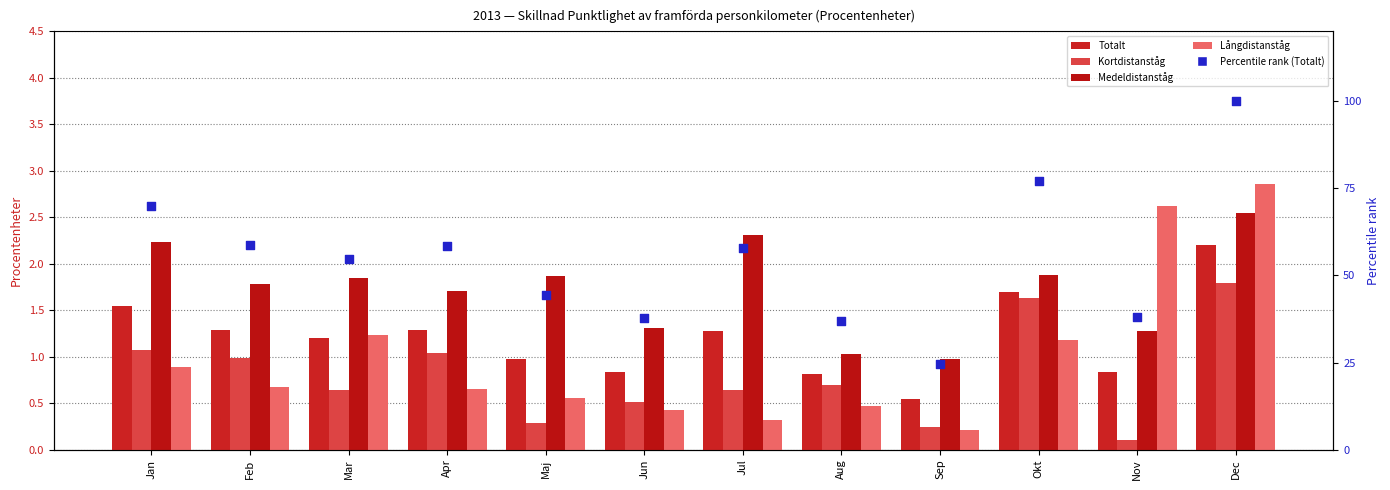

Which series reaches the maximum Y coordinate?

Percentile rank (Totalt normalized)